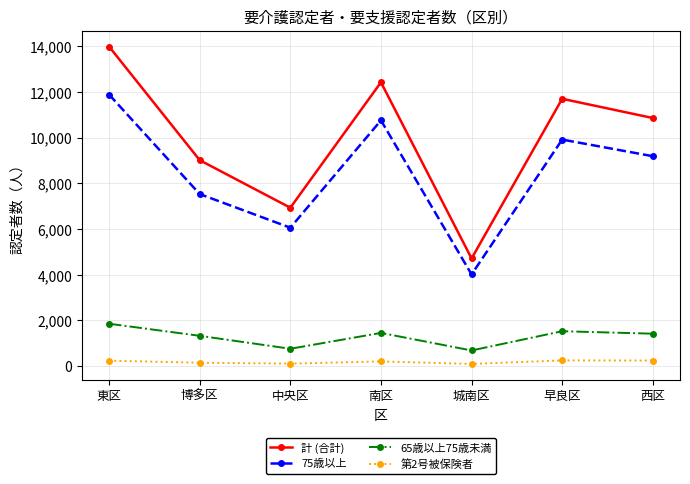

What is the highest value of the 65歳以上75歳未満 series?

1857